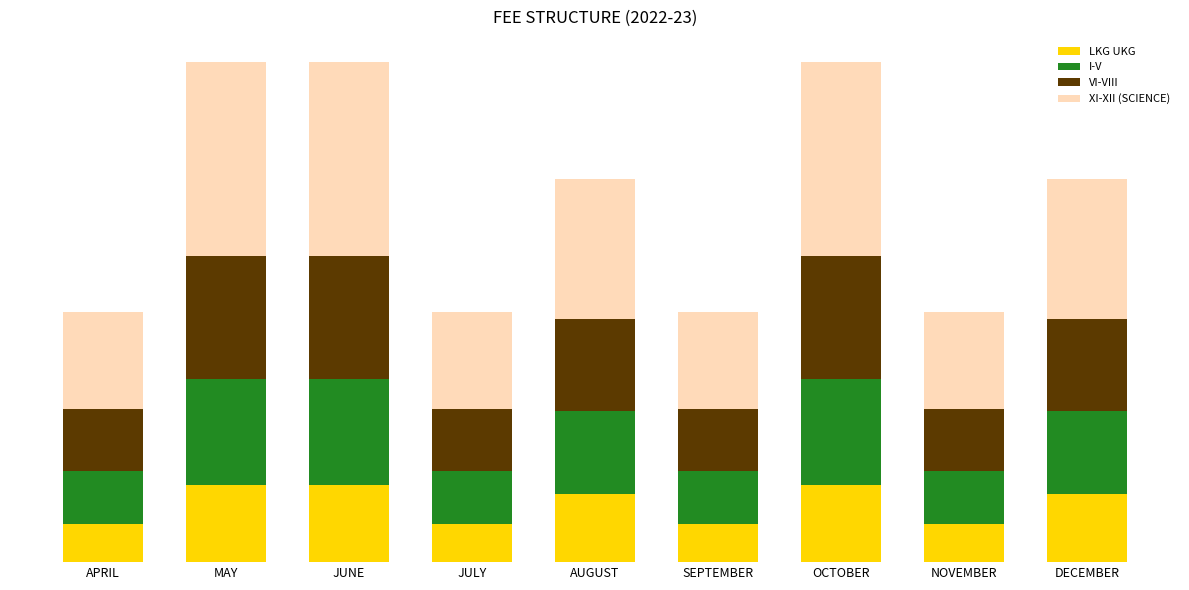

Does the chart contain any negative values?

No